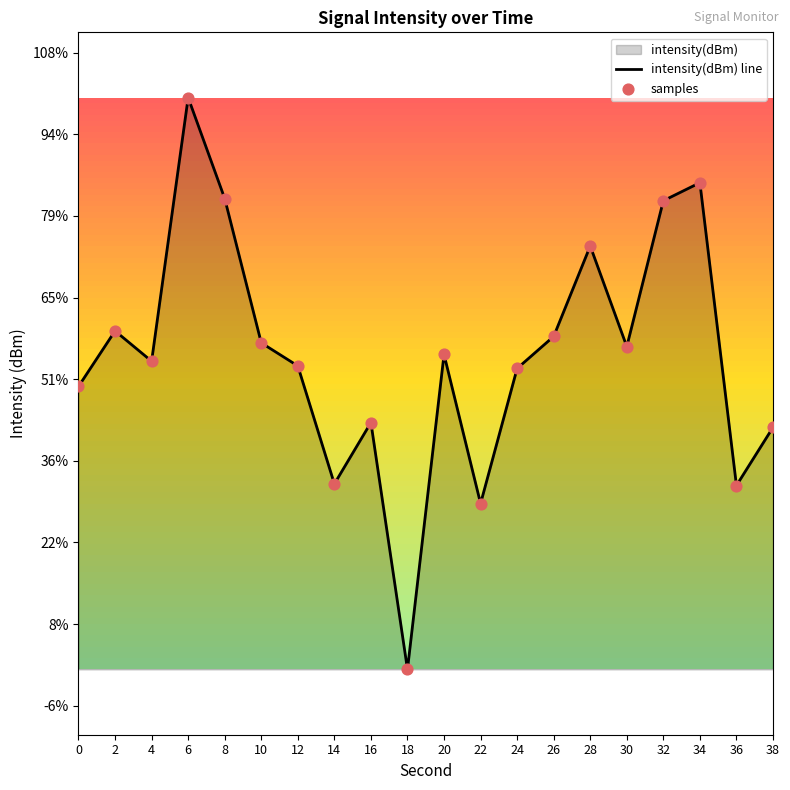

Which series has the largest Y range (max minus min)?

intensity(dBm) line